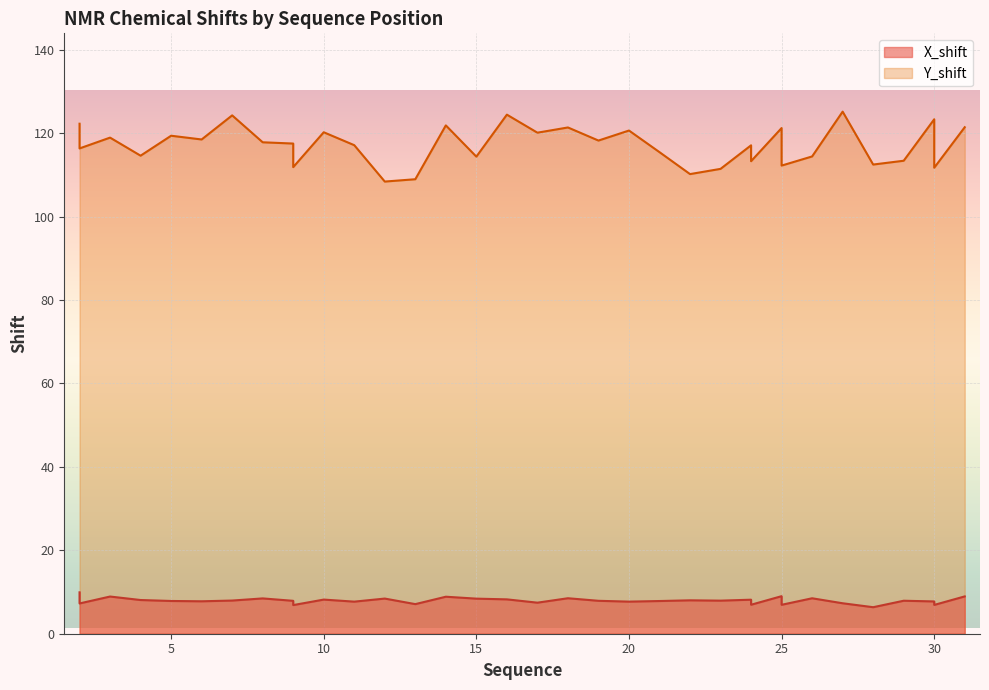

True or false: X_shift has more than 0 interior local peaks.

True